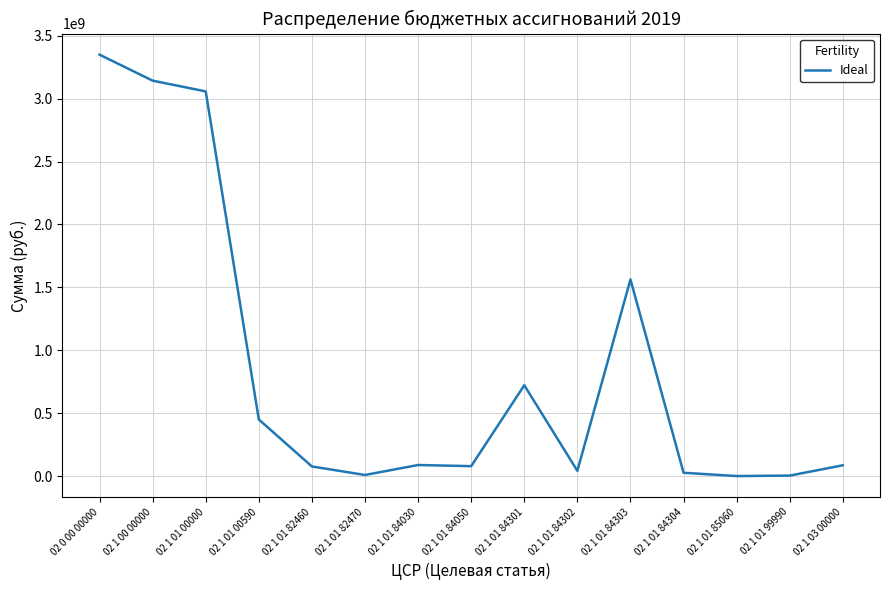

Is it true that the value at 02 1 01 84030 is 87833000?

True